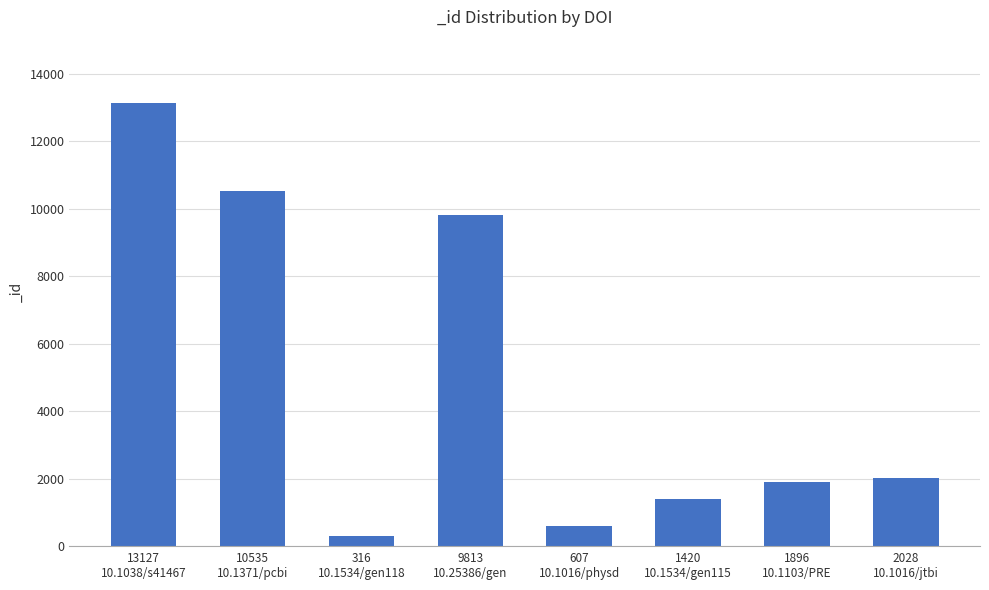

What is the label of the 5th bar from the right?

9813
10.25386/gen